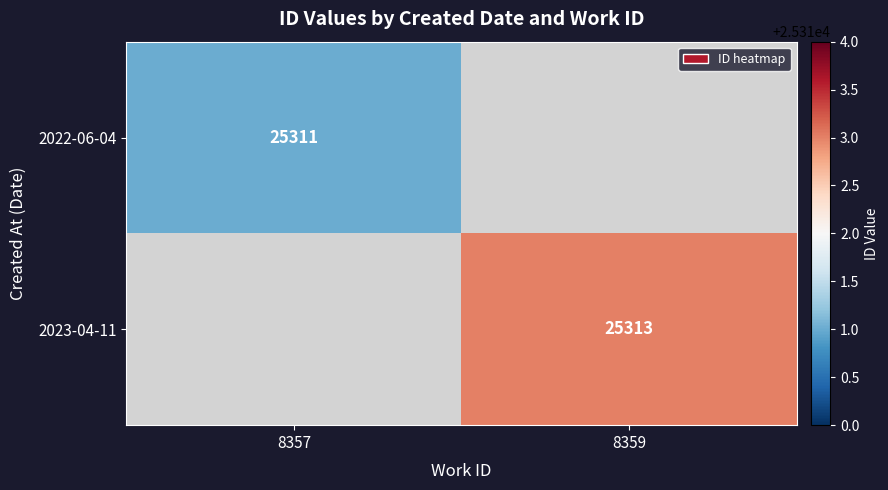

The 2022-06-04 series shows 25311 at 8357. True or false?

True